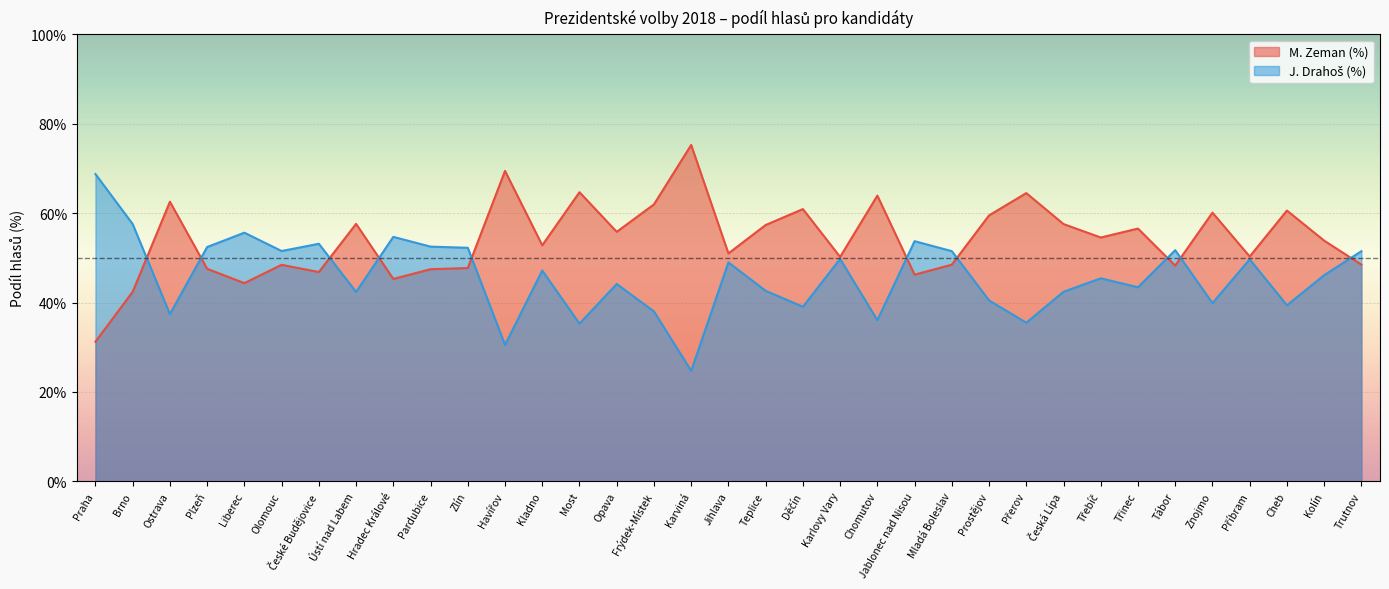

Rank the series by their maximum value, from lowest to highest.

J. Drahoš (%), M. Zeman (%)